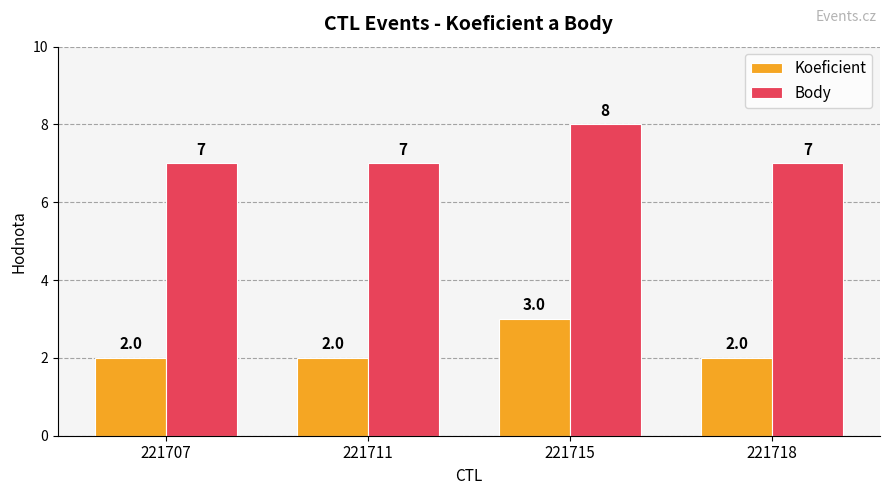

At how many categories does at least one series exceed 3?

4